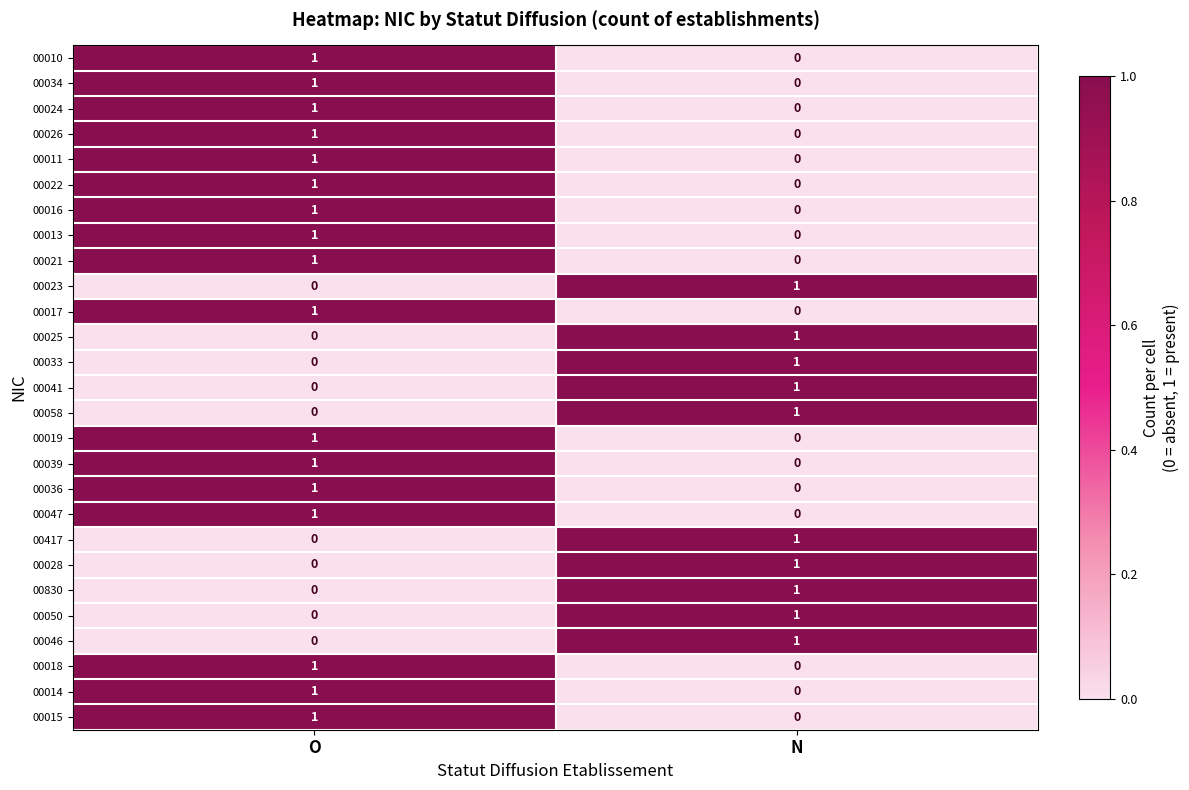

The value of 00036 at O is 1. True or false?

True